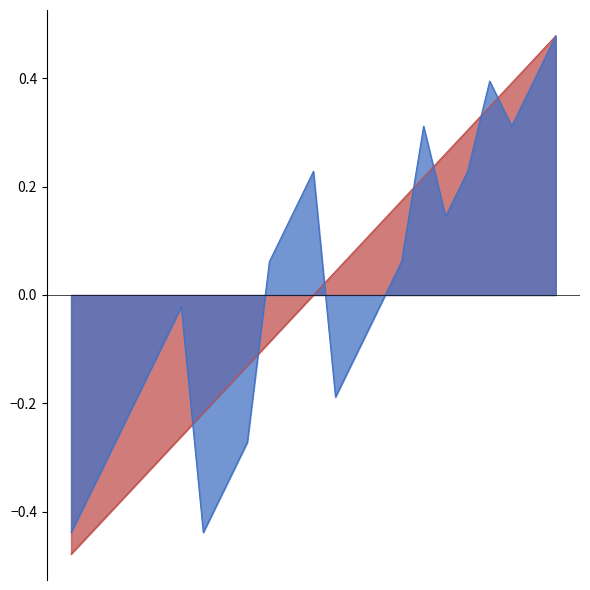

List the series in order of their peak value, lowest first.

Pořadí v kategorii, Umístění